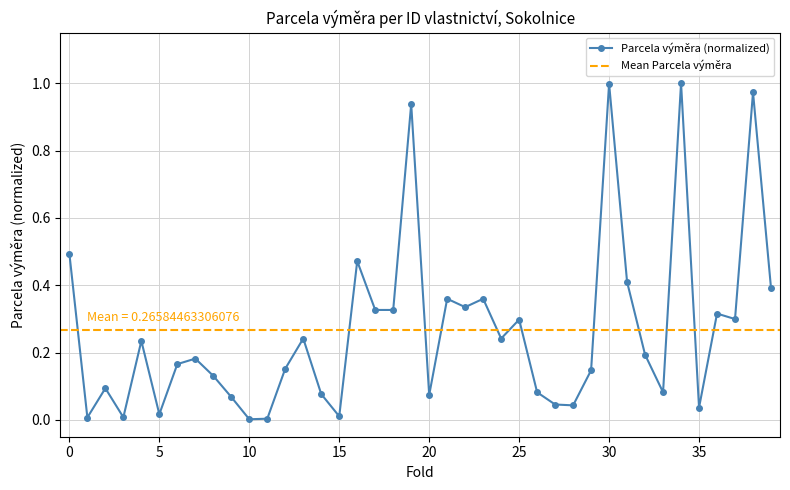

What is the sum of all values?

10.6